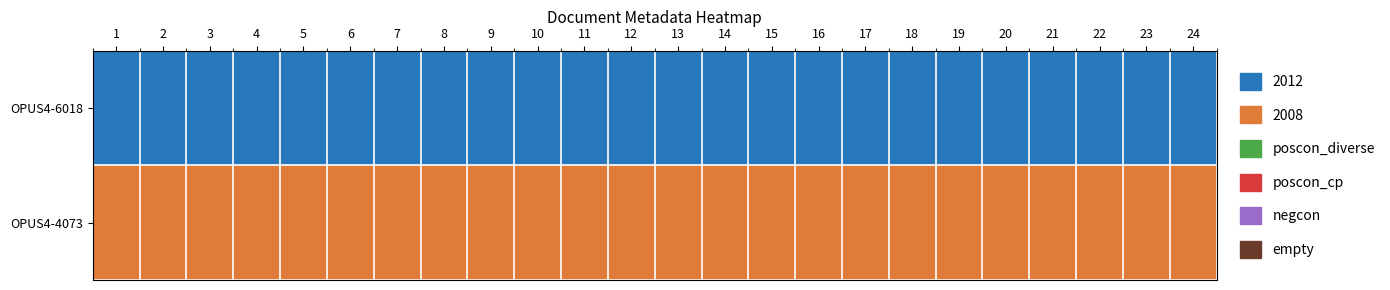

What is the approximate value of OPUS4-6018 at 14?

2012